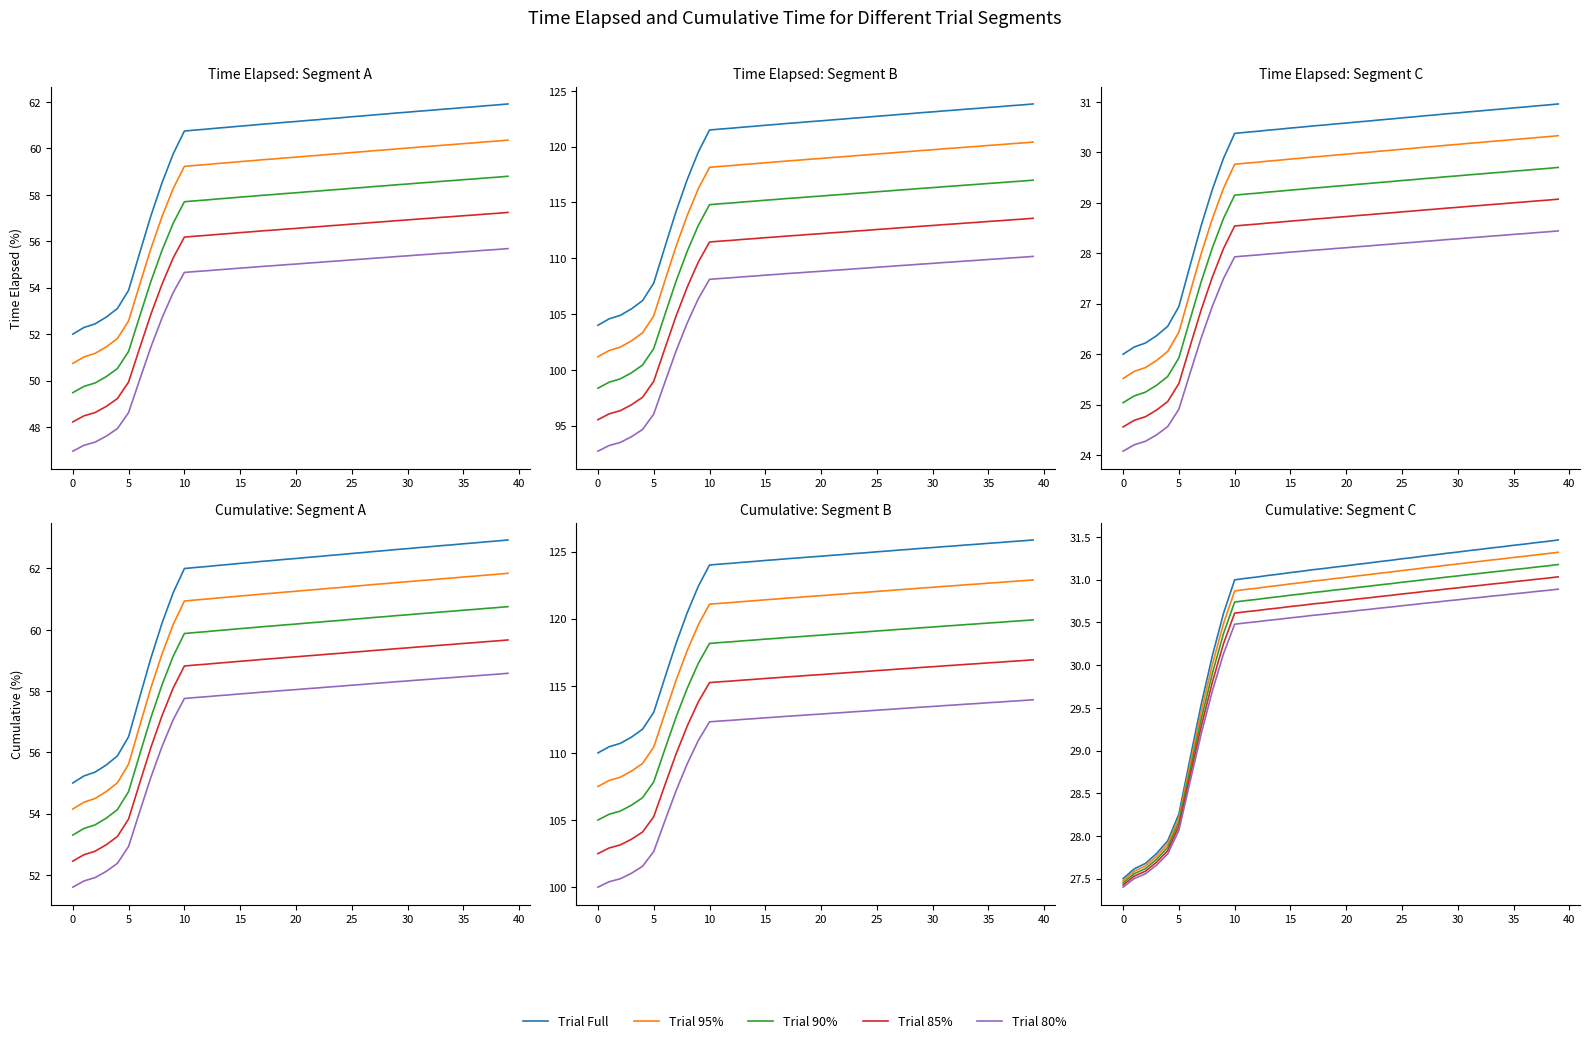

At how many categories does at least one series exceed 31?

29